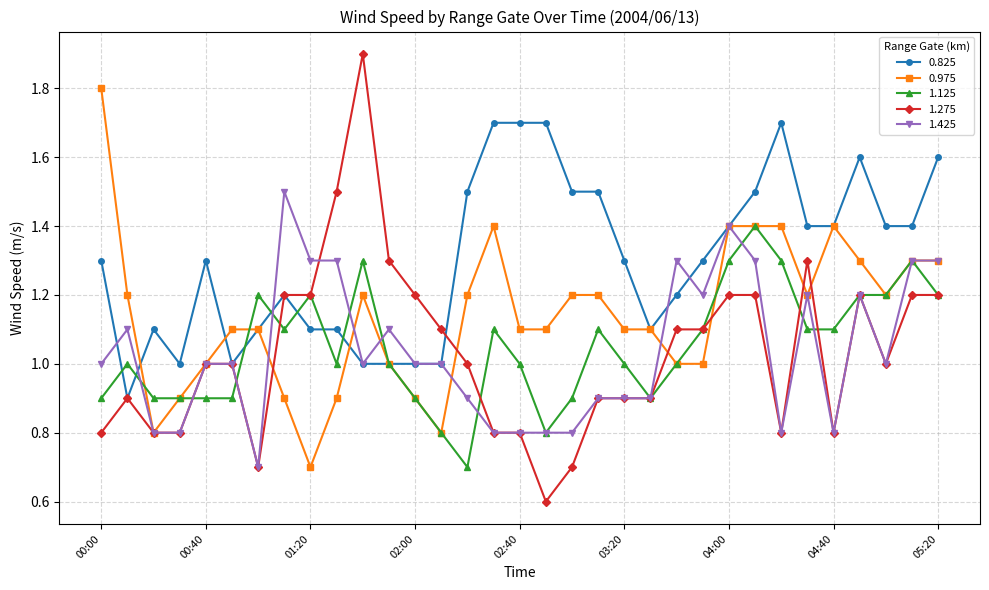

Which series has the largest total across all categories?

0.825